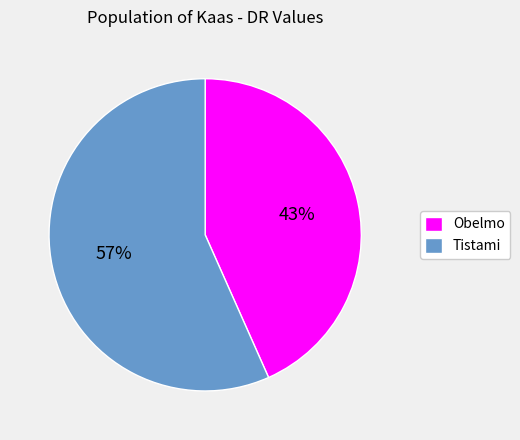

What is the majority slice?

Tistami